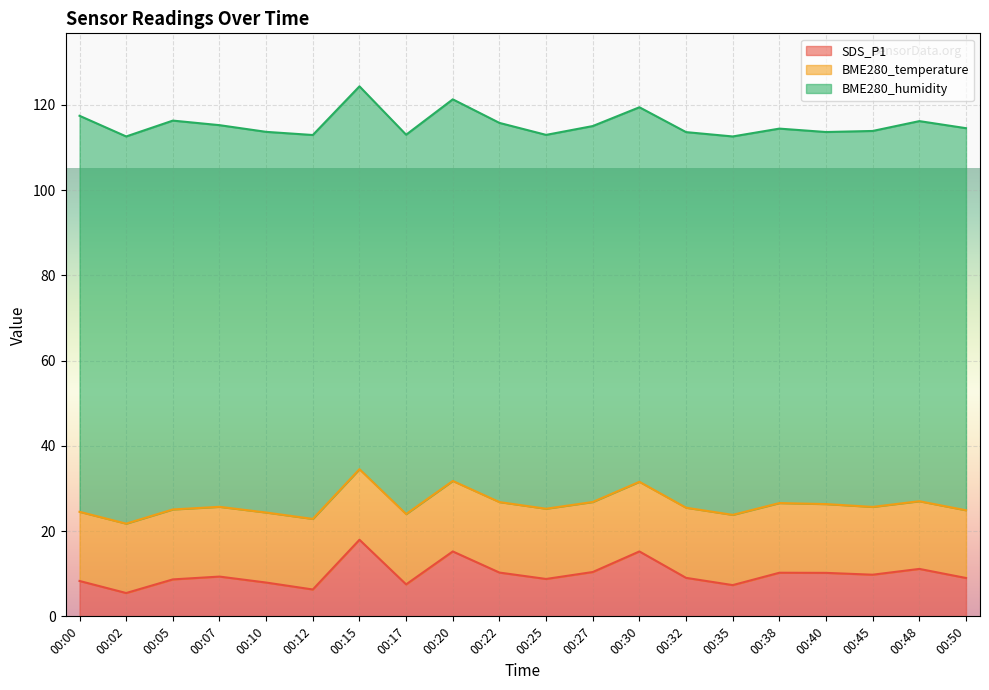

Which has a higher value, 00:17 or 00:40?

00:40